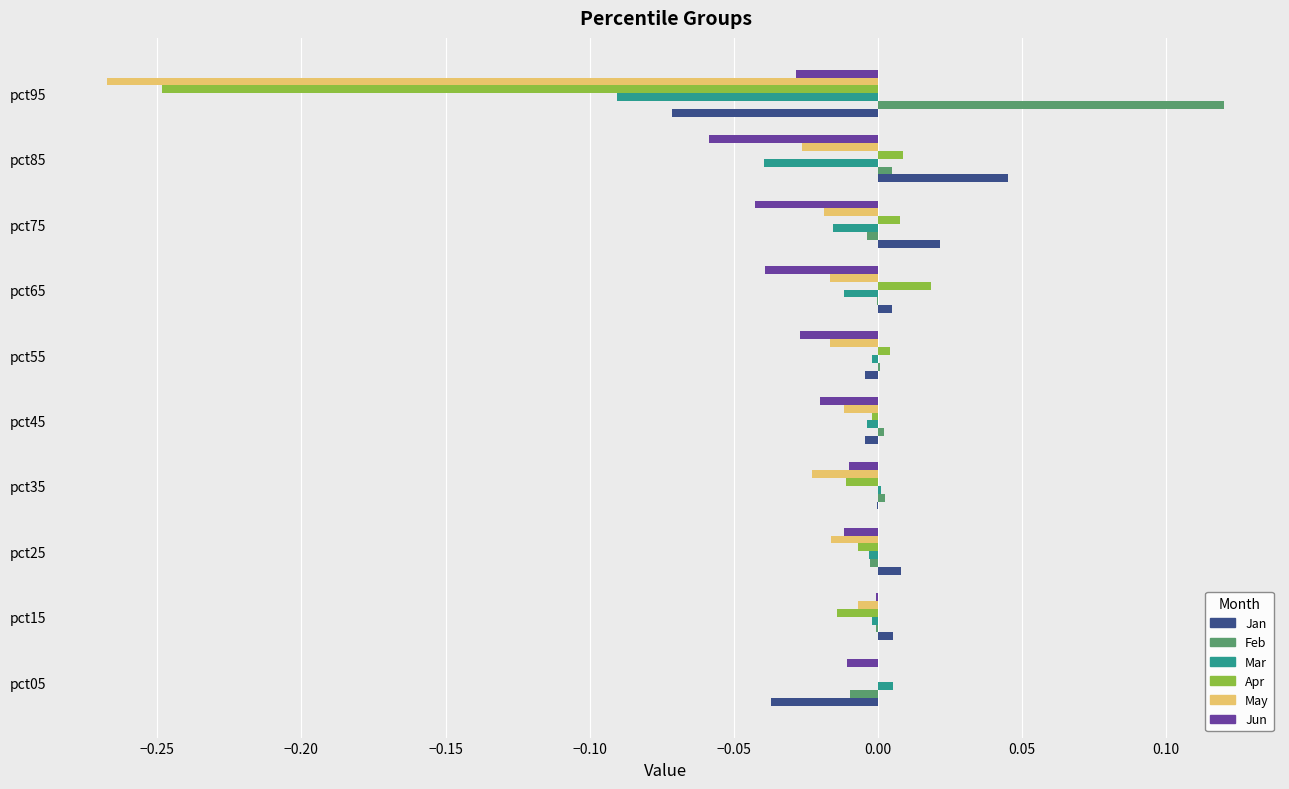

The value of Jun at pct85 is -0.0. True or false?

False